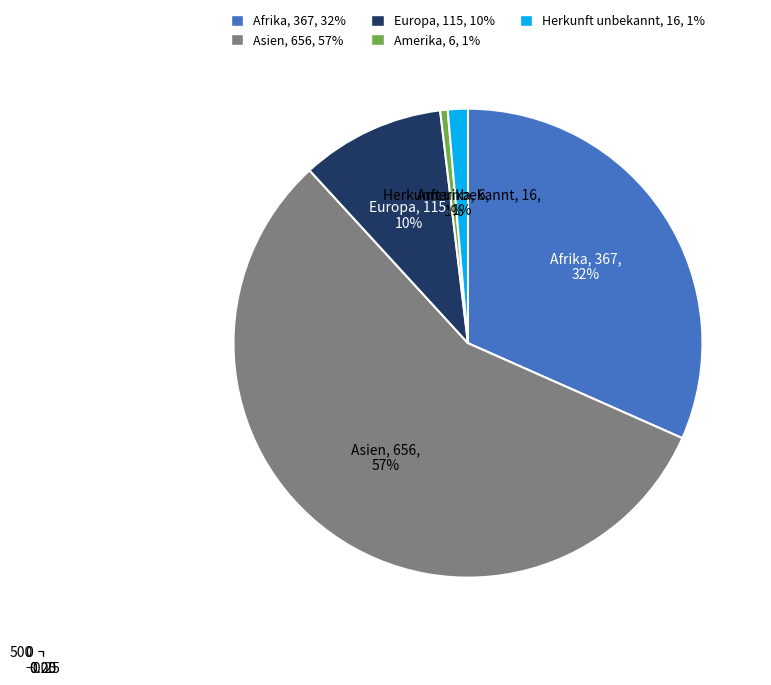

Rank the categories by value from highest to lowest.

Asien, Afrika, Europa, Herkunft unbekannt, Amerika